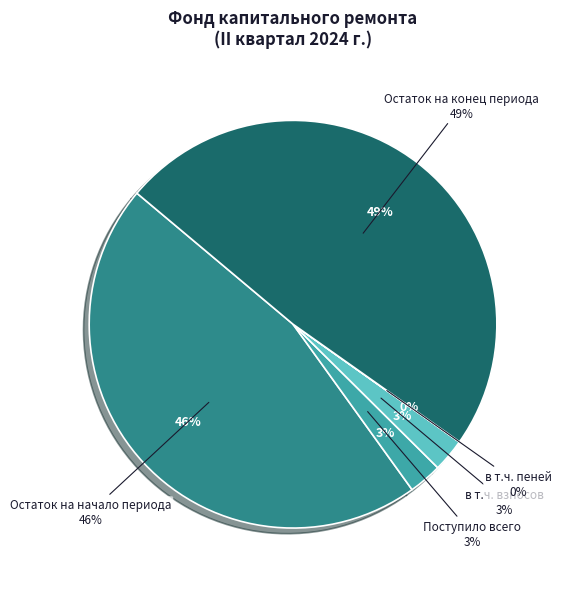

How many slices are in this pie chart?

5